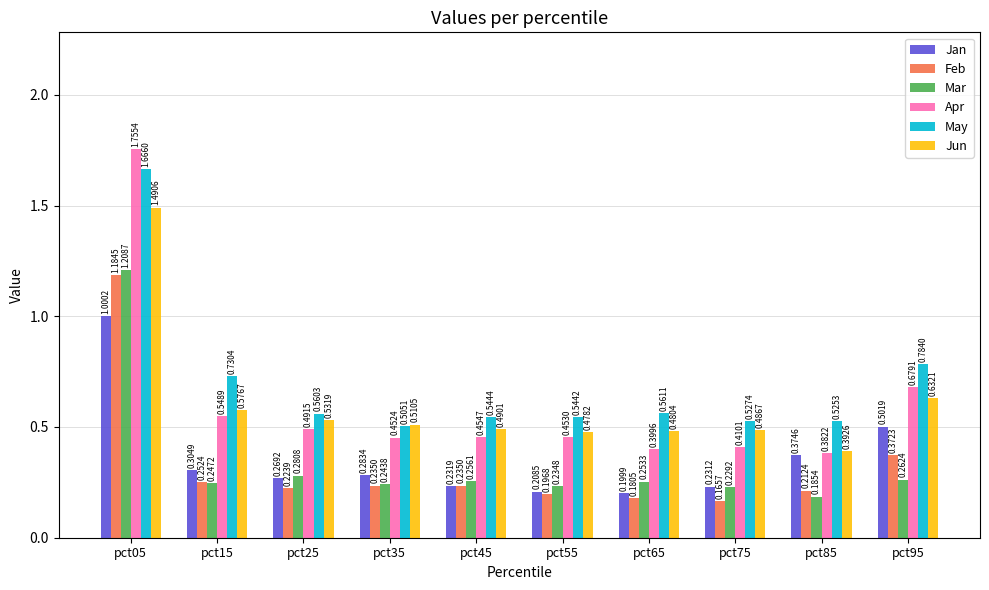

At how many categories does at least one series exceed 1?

1